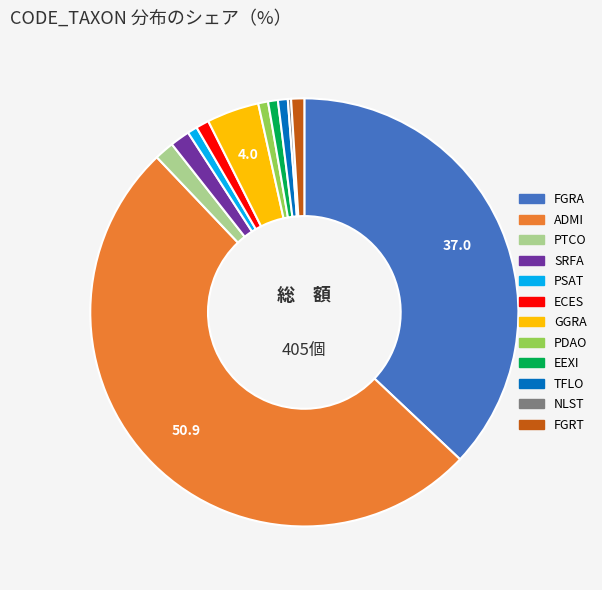

What is the largest slice in the pie chart?

ADMI